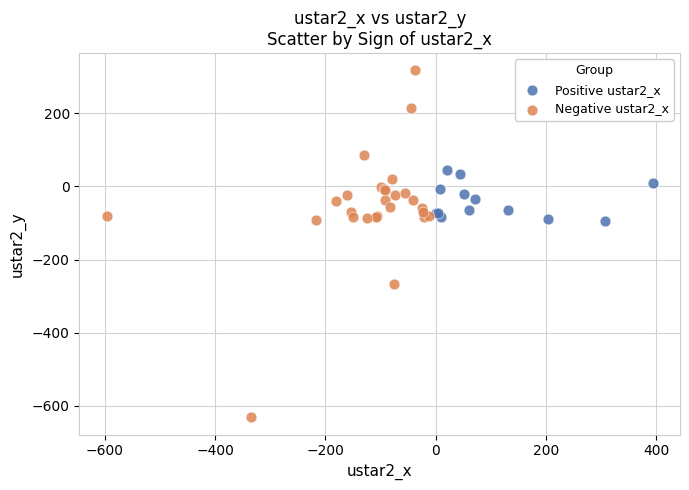

Which series has the widest spread of Y values?

Negative ustar2_x